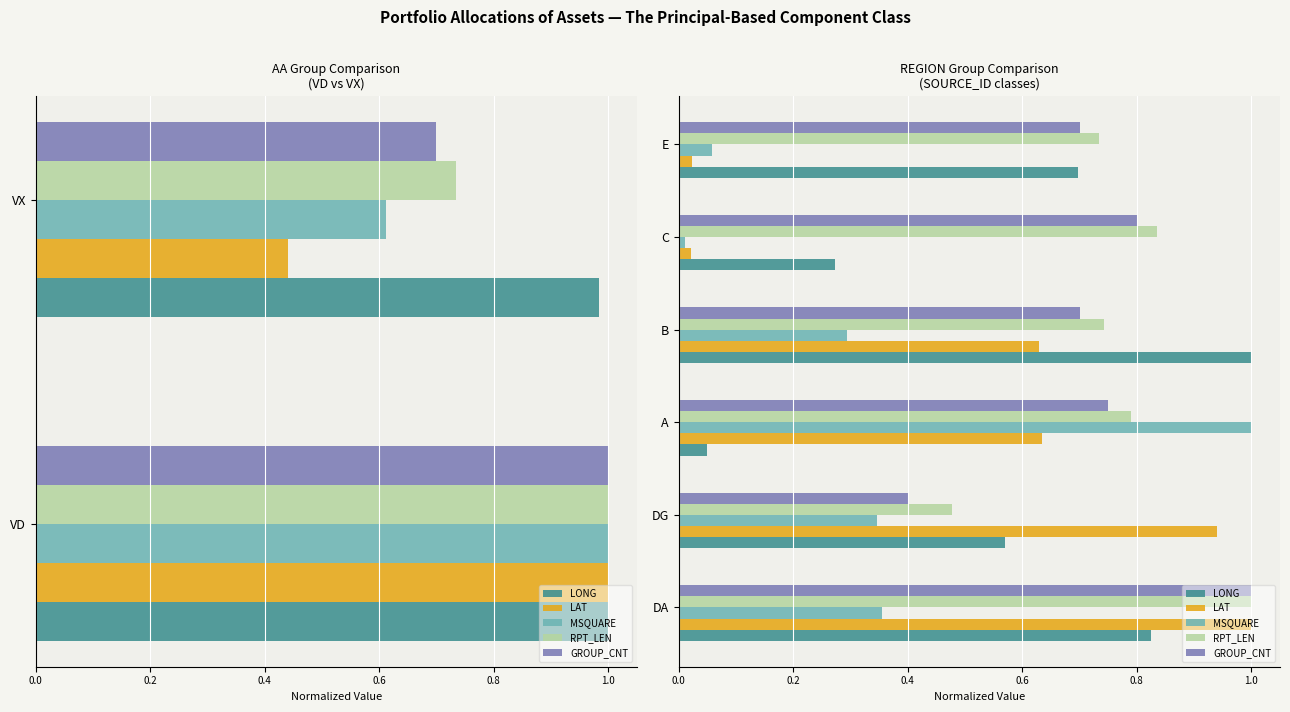

What are all the series names shown in the legend?

LONG, LAT, MSQUARE, RPT_LEN, GROUP_CNT